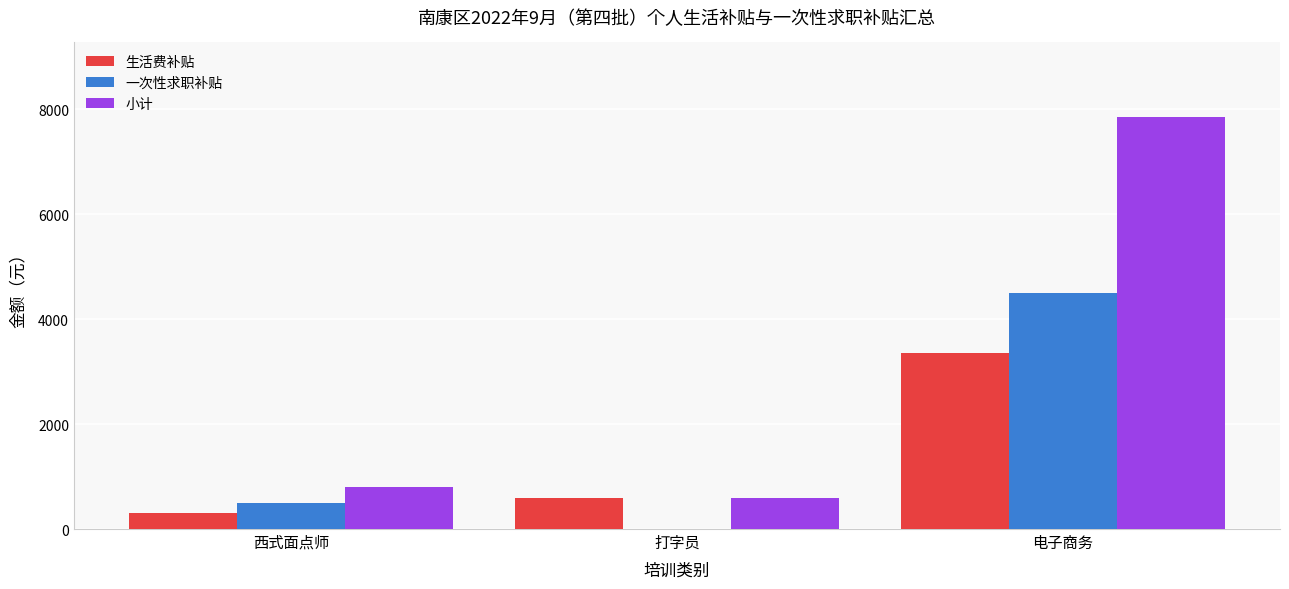

At which category is the sum across all series the highest?

电子商务